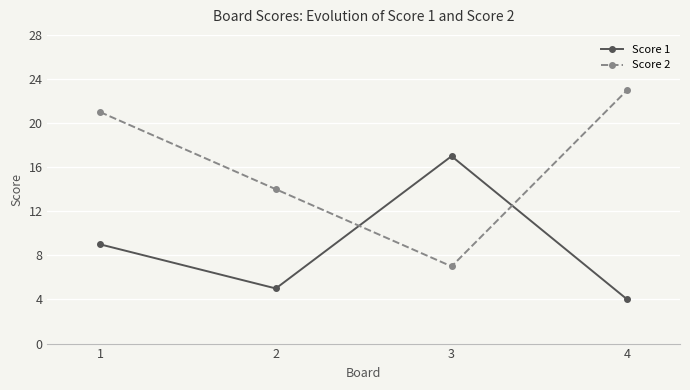

True or false: Score 1 and Score 2 cross at least once.

True